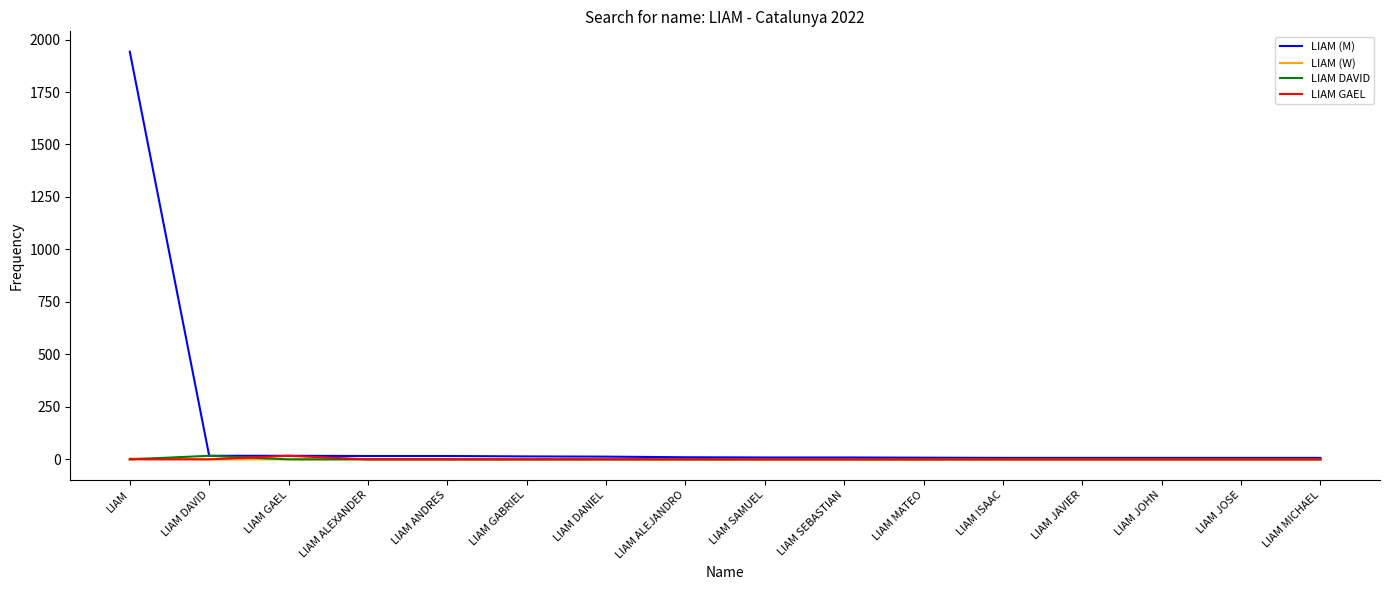

At which label does LIAM (M) reach its peak?

LIAM